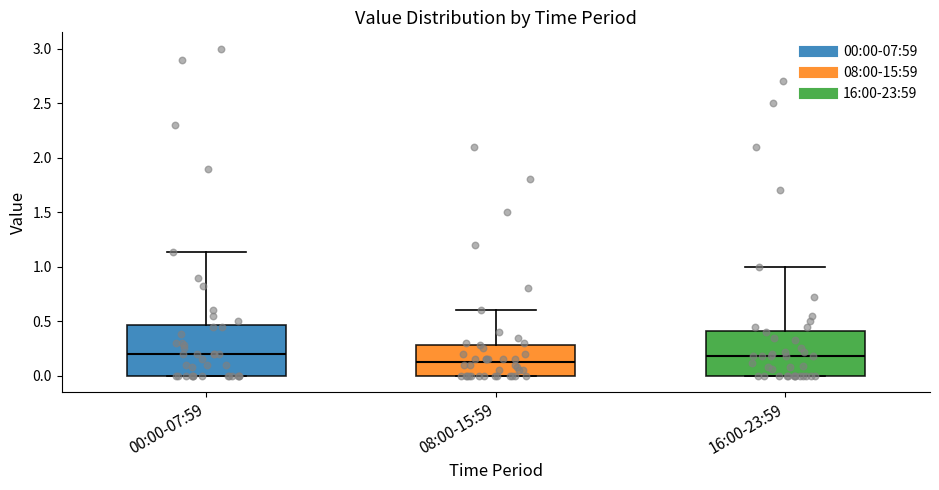

Which box has the lowest median line?

08:00-15:59